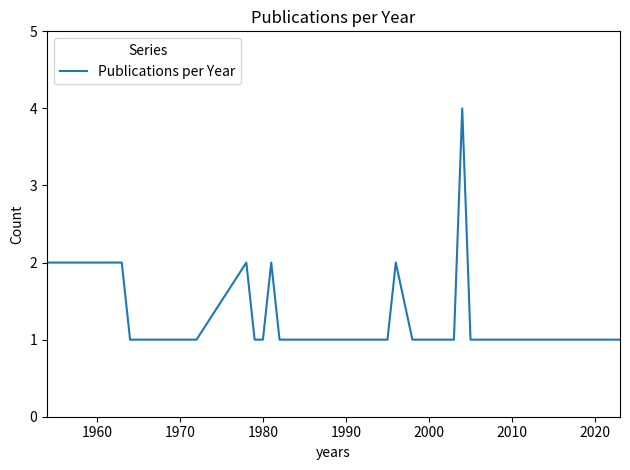

What is the difference between the maximum and minimum values?

3